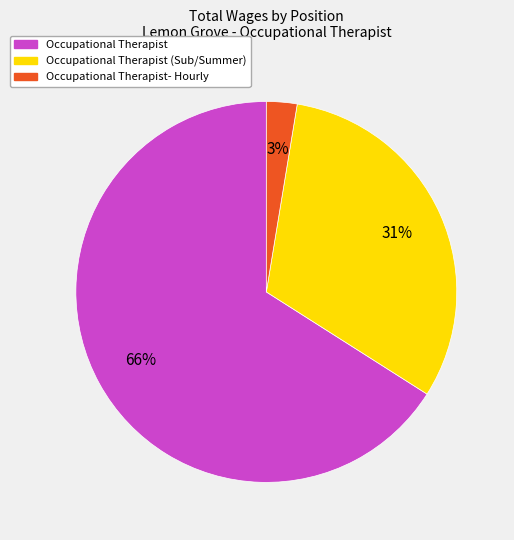

Is there any slice that represents more than half of the pie?

Yes